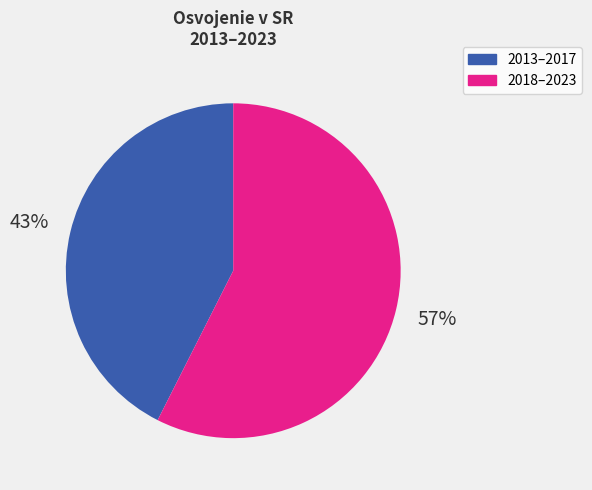

To the nearest percent, what is the combined percentage of 2018–2023 and 2013–2017?

100%